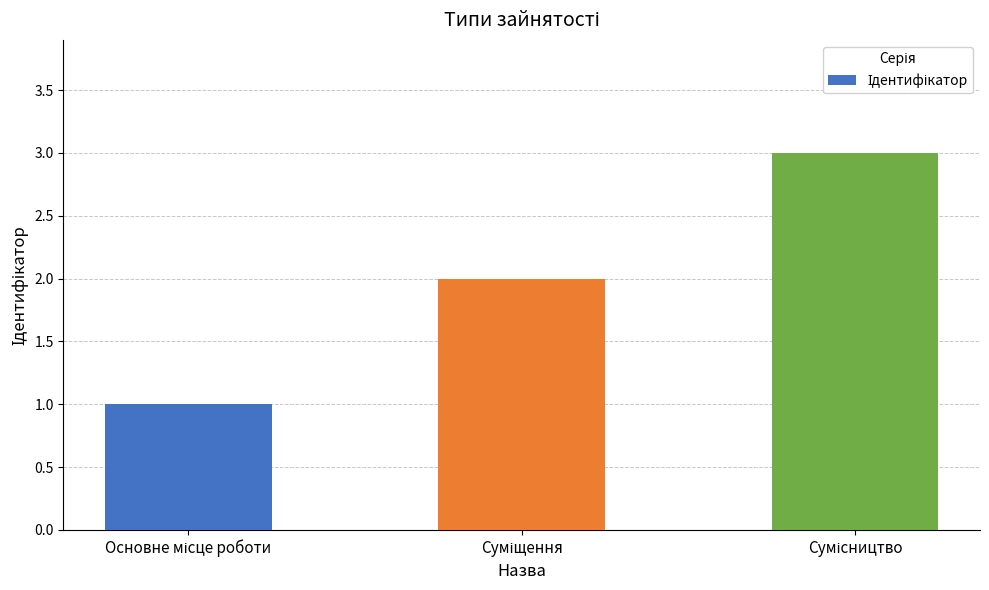

What is the maximum value shown in the chart?

3